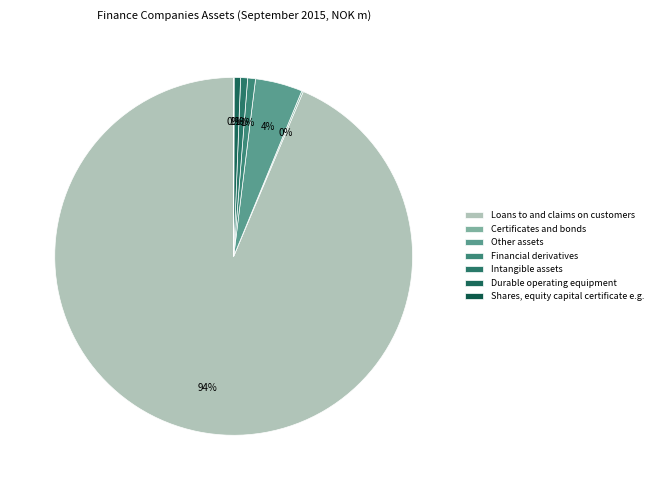

Is it true that Loans to and claims on customers is 94% of the pie?

True